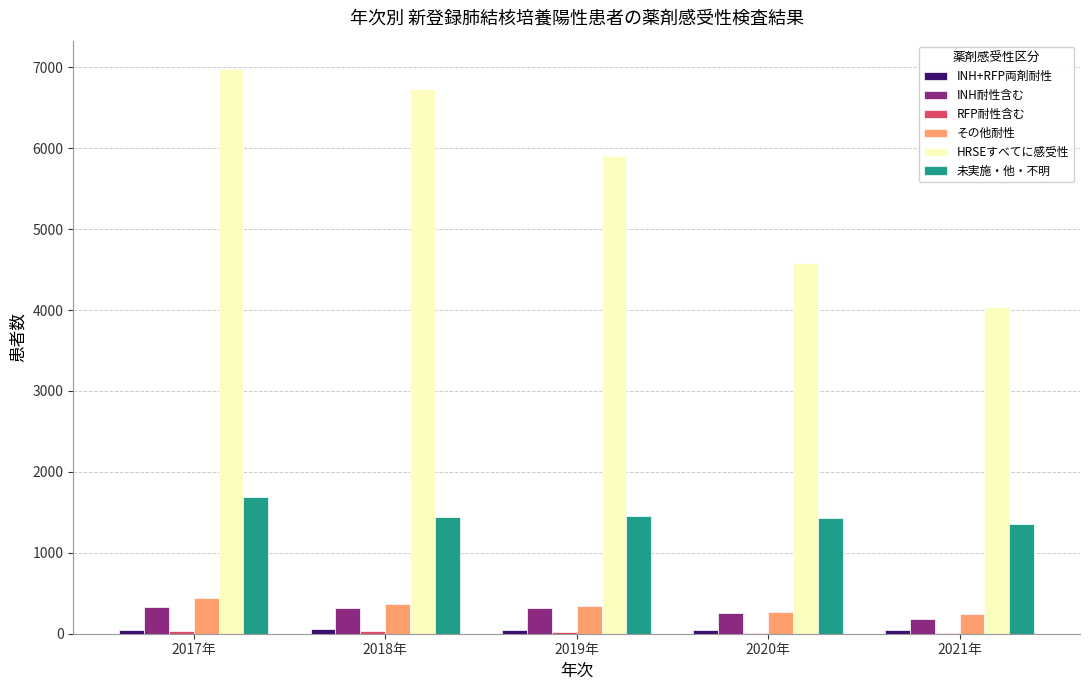

How many groups of bars are there?

5